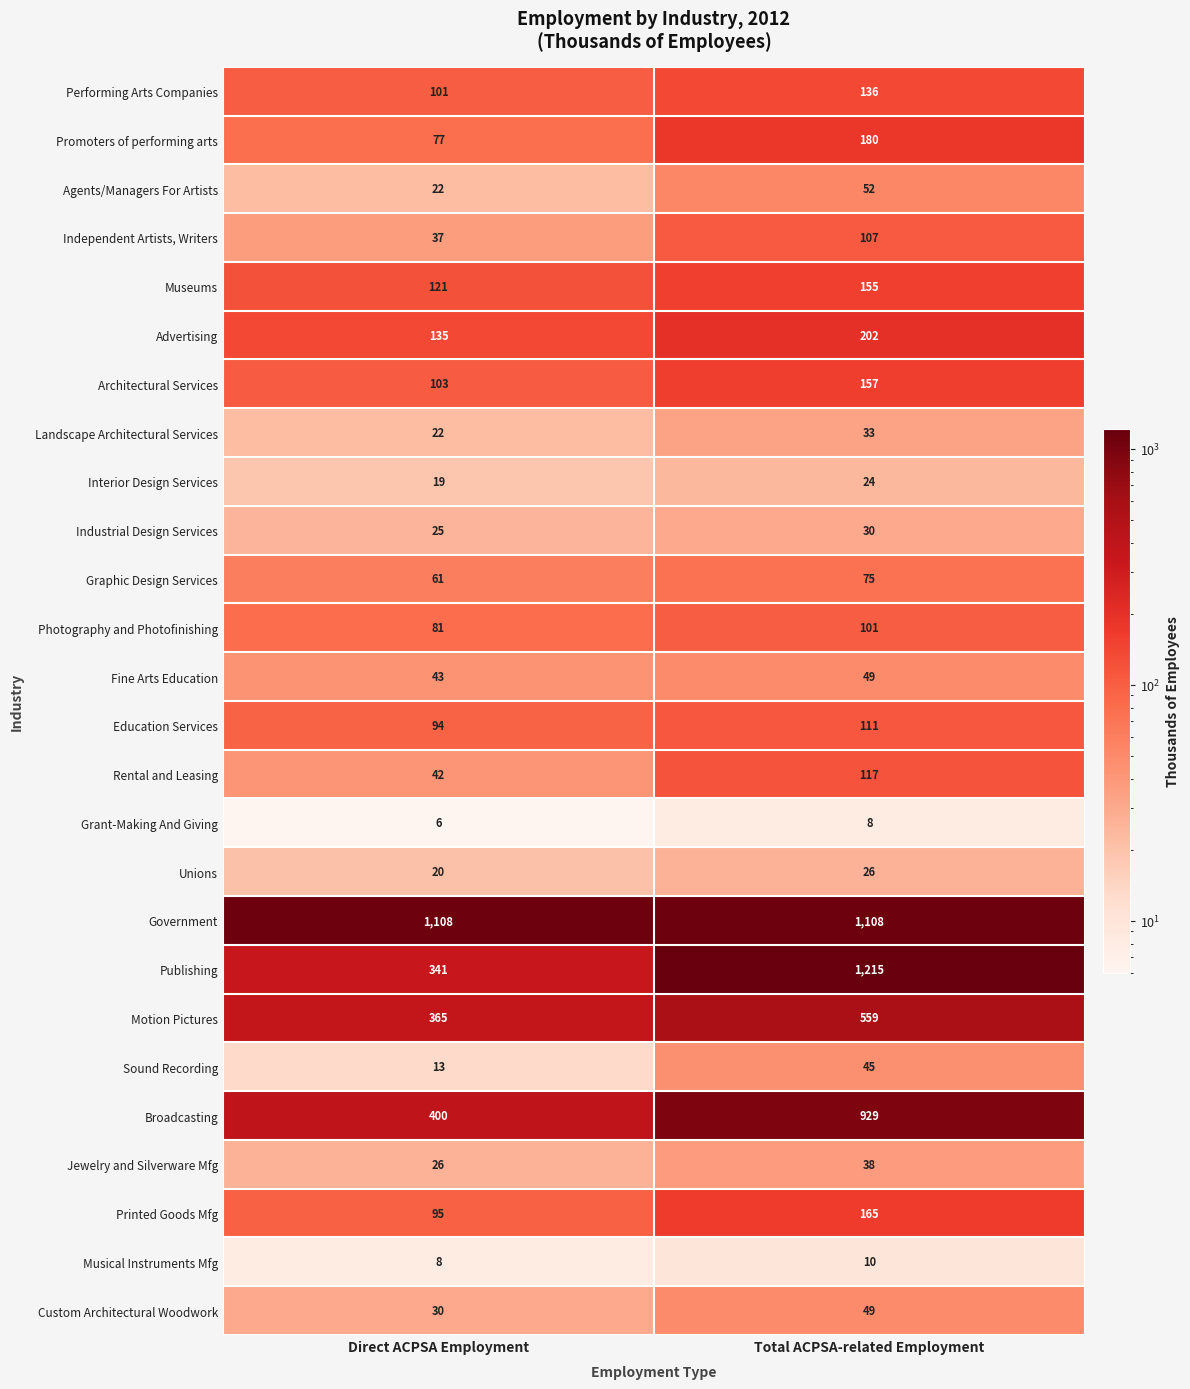

Is the value of Rental and Leasing at Direct ACPSA Employment greater than the value of Custom Architectural Woodwork at Total ACPSA-related Employment?

No